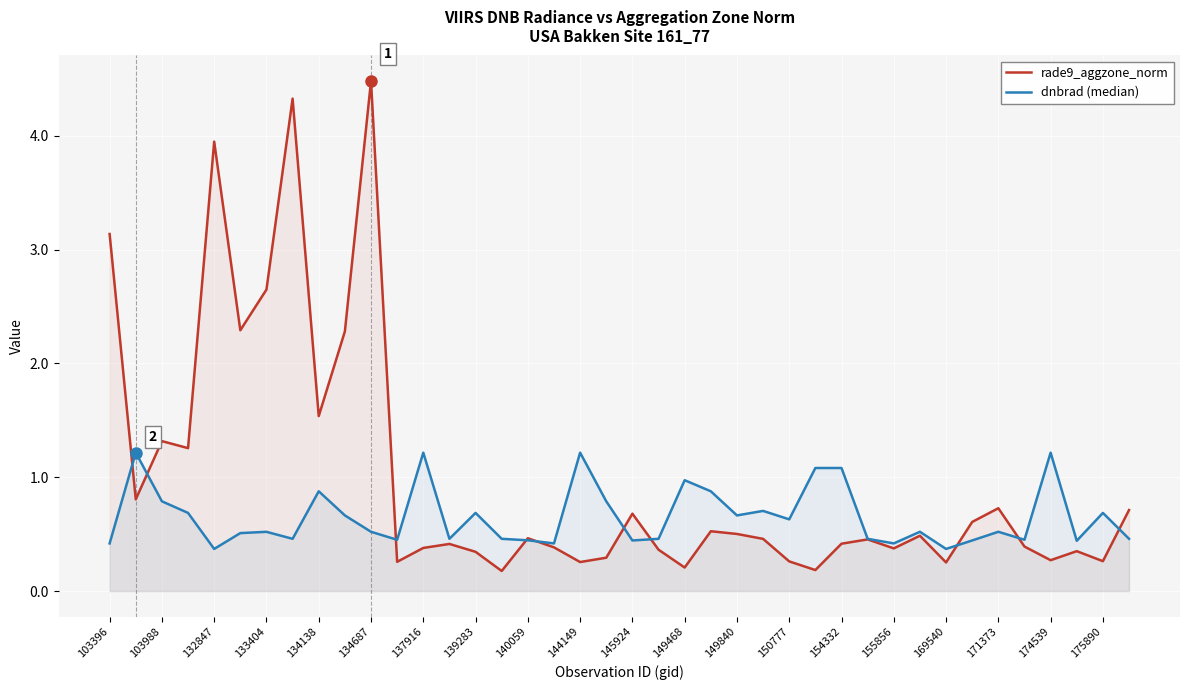

At which category is the sum across all series the highest?

134687